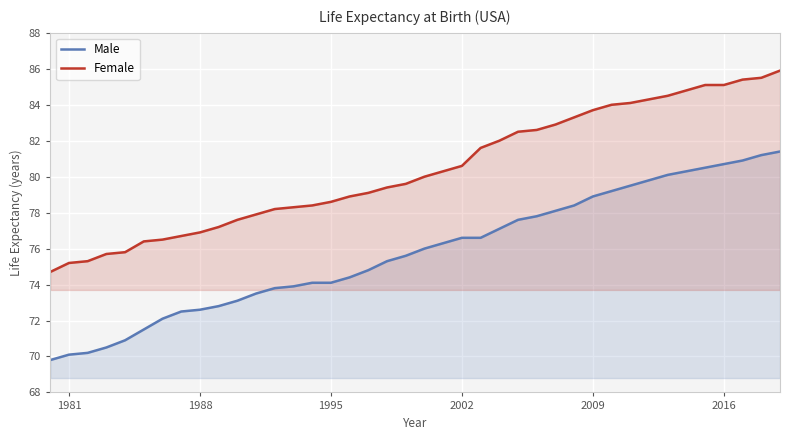

The value of Male at 2009 is 78.9. True or false?

True